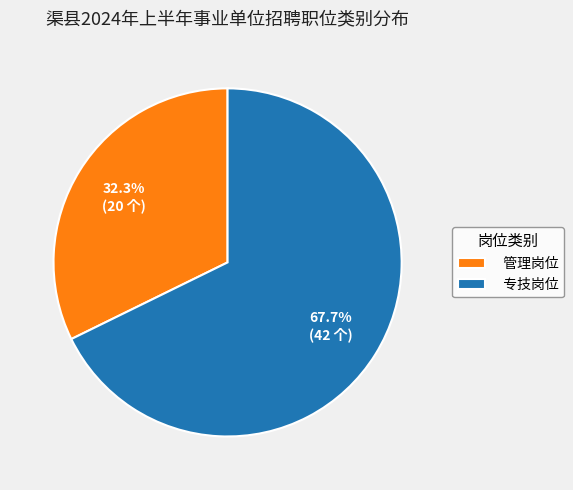

Is it true that 专技岗位 is 68% of the pie?

True